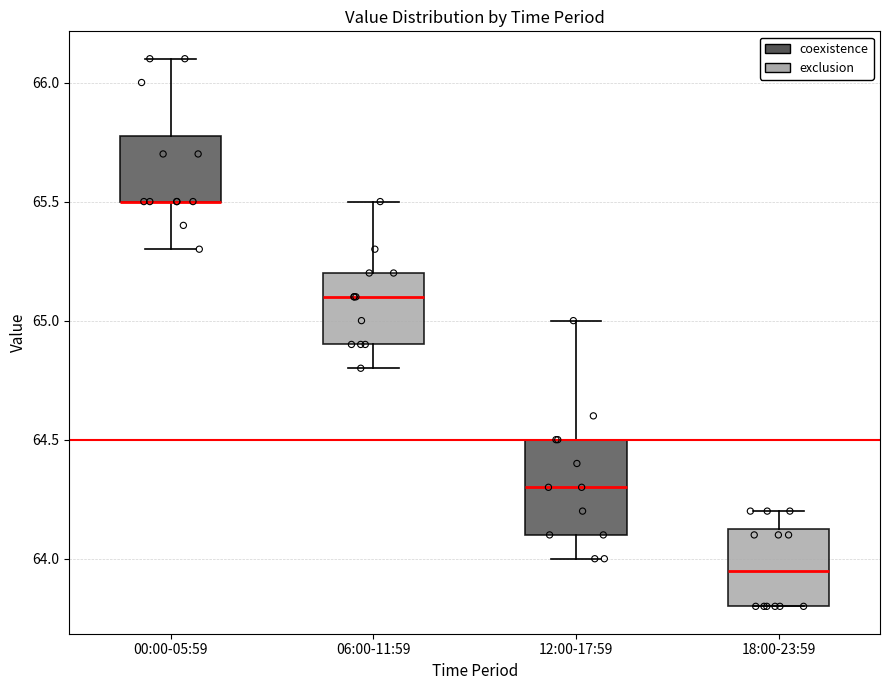

Where is the lower edge of the box for 12:00-17:59 on the y-axis? The values are not printed on the chart, so give them approximately, as read against the axis.

64.10